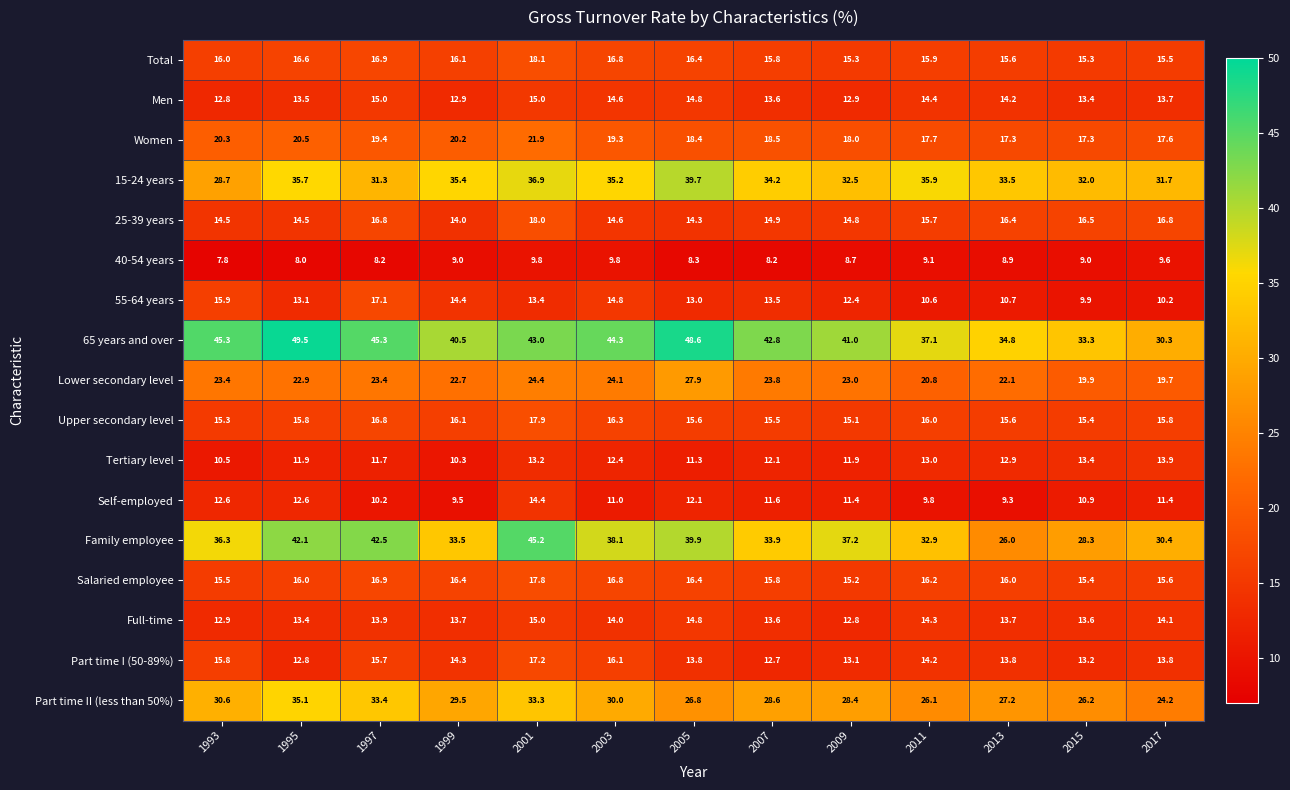

Is it true that 15-24 years equals 32.0 at 2015?

True